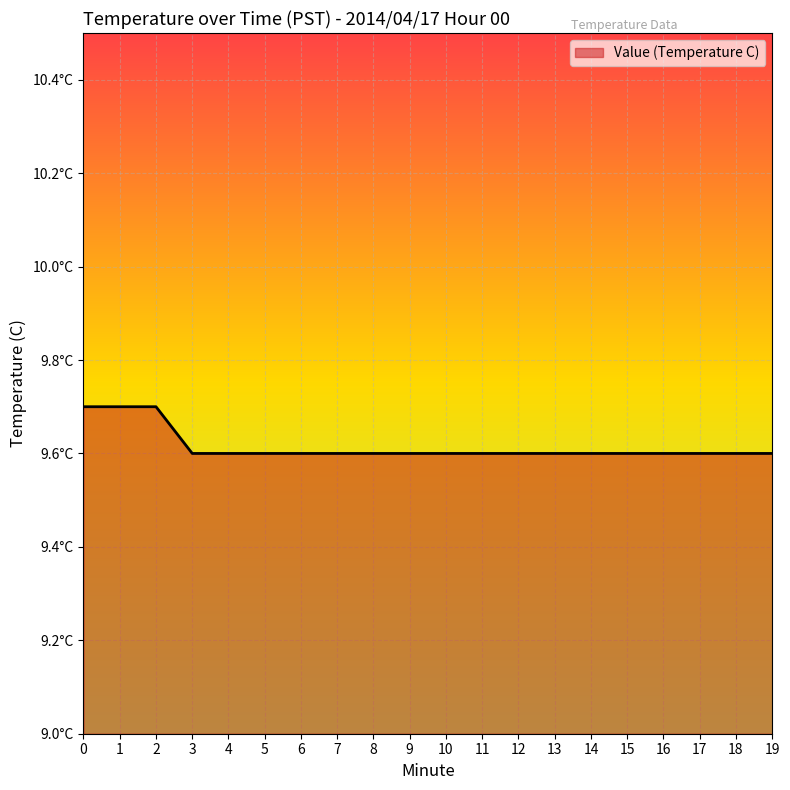

Does the chart display data point markers on the line(s)?

No